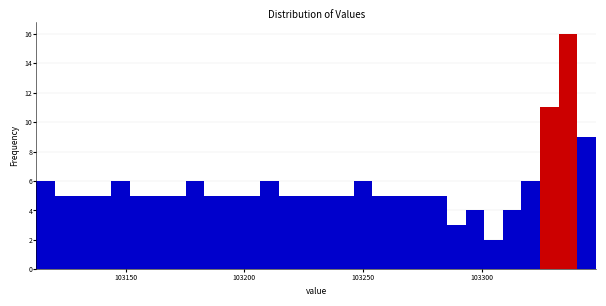

Read against the x-axis, roughly where is the centre of the tallest bar?

103335